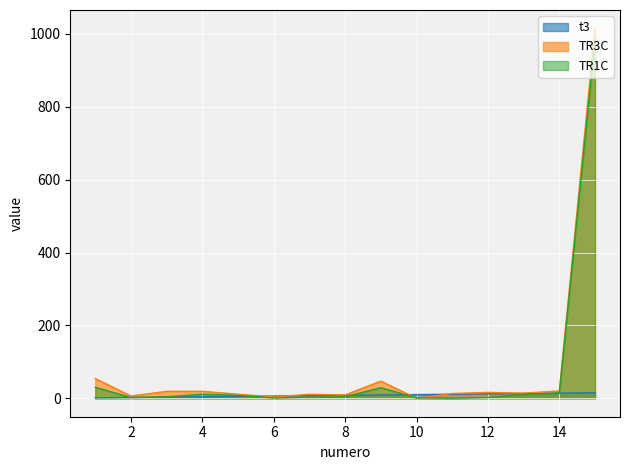

Which series has the largest range (max minus min)?

TR3C